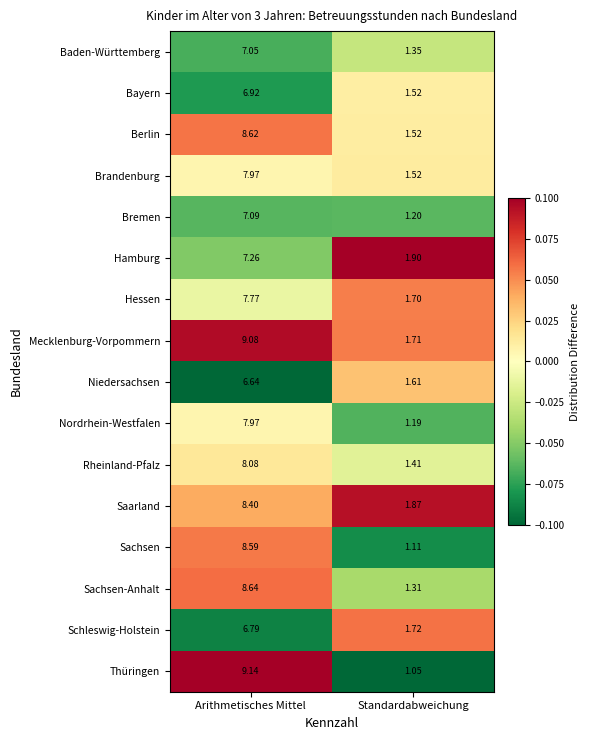

At which label does Brandenburg reach its peak?

Arithmetisches Mittel